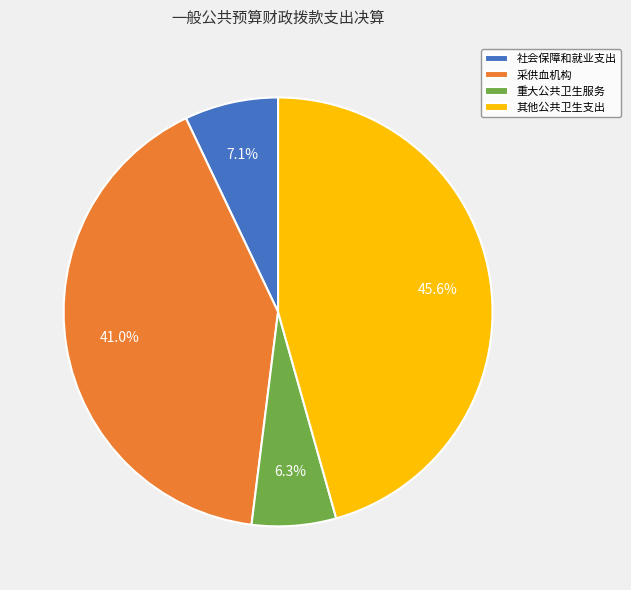

What is the ratio of the value at 重大公共卫生服务 to the value at 采供血机构?

0.2